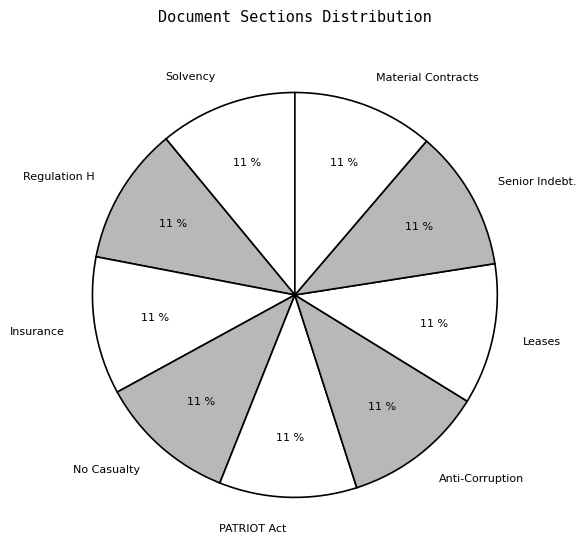

Does Regulation H account for over 50% of the chart?

No